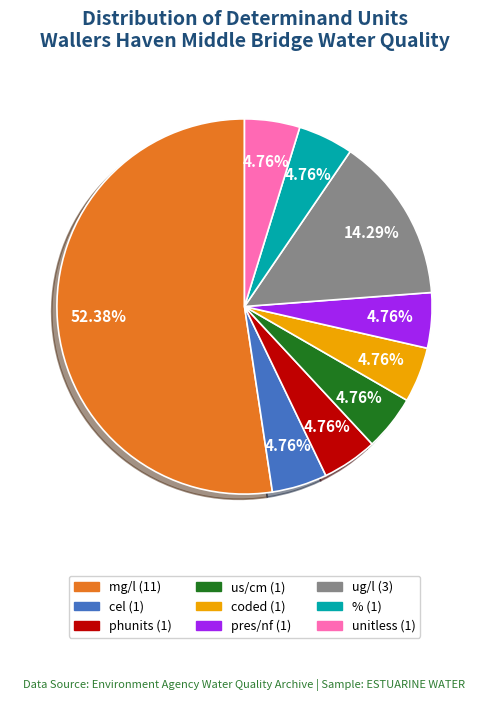

How much of the chart is everything except us/cm?

95.2%